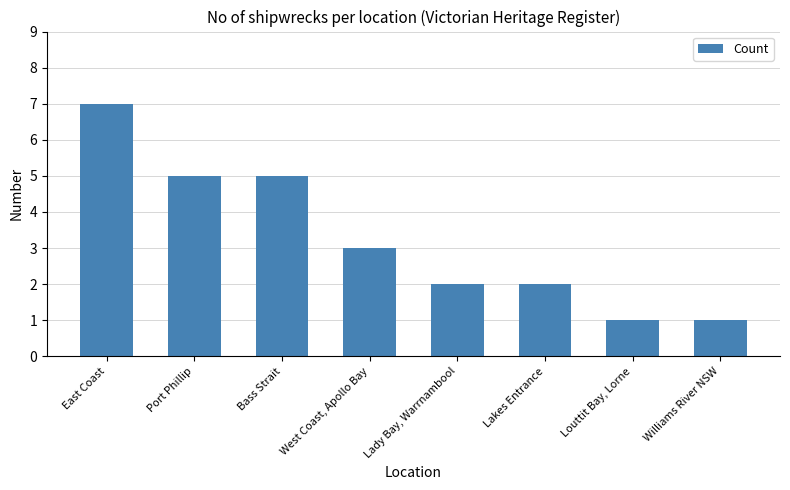

The value at East Coast is 11. True or false?

False